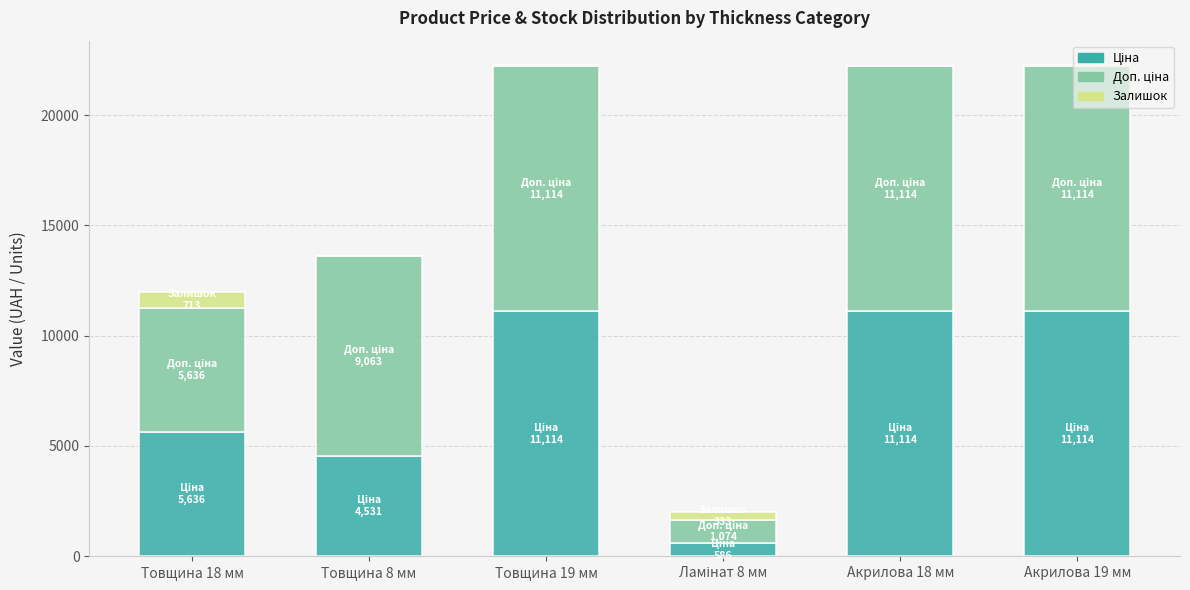

What is the total value across all series at Товщина 18 мм?

11985.0